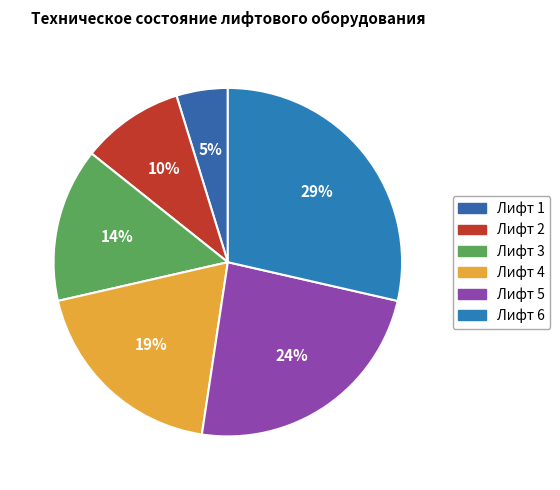

Rank the categories by value from highest to lowest.

Лифт 6, Лифт 5, Лифт 4, Лифт 3, Лифт 2, Лифт 1